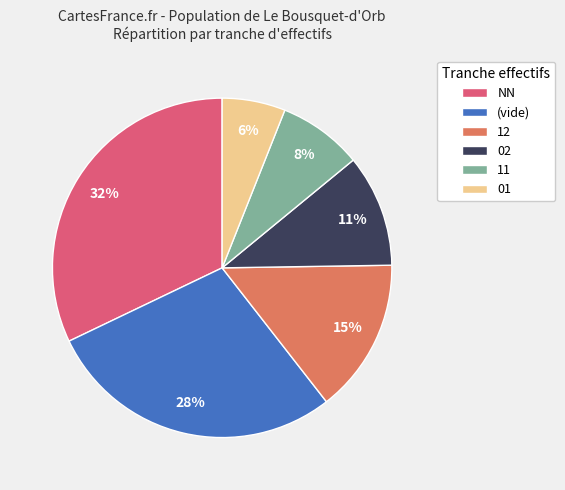

To the nearest percent, what portion does NN represent?

32%